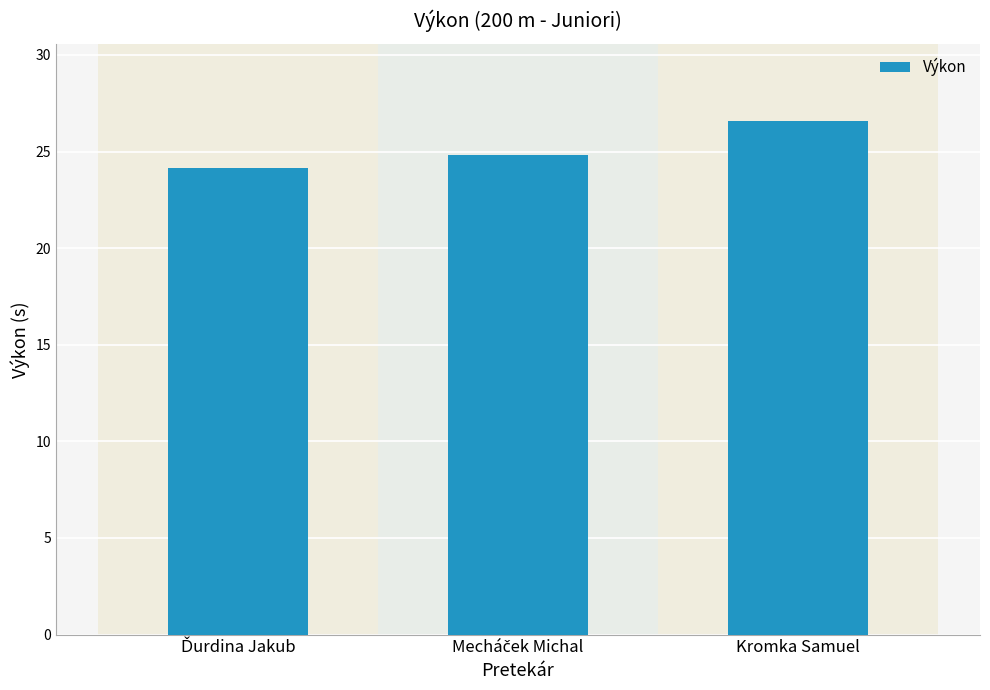

True or false: the data shows 26.6 at Kromka Samuel.

True